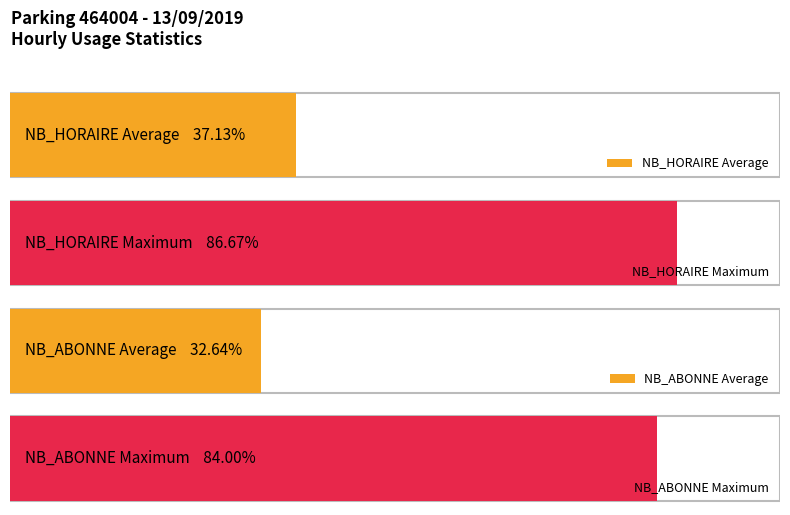

Is the value of NB_ABONNE at 5 greater than the value of NB_HORAIRE at 18?

No